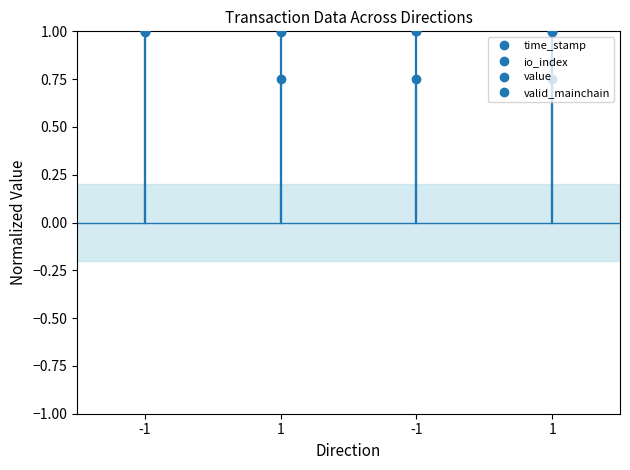

Between which two adjacent categories do time_stamp and value first intersect?

1 and -1